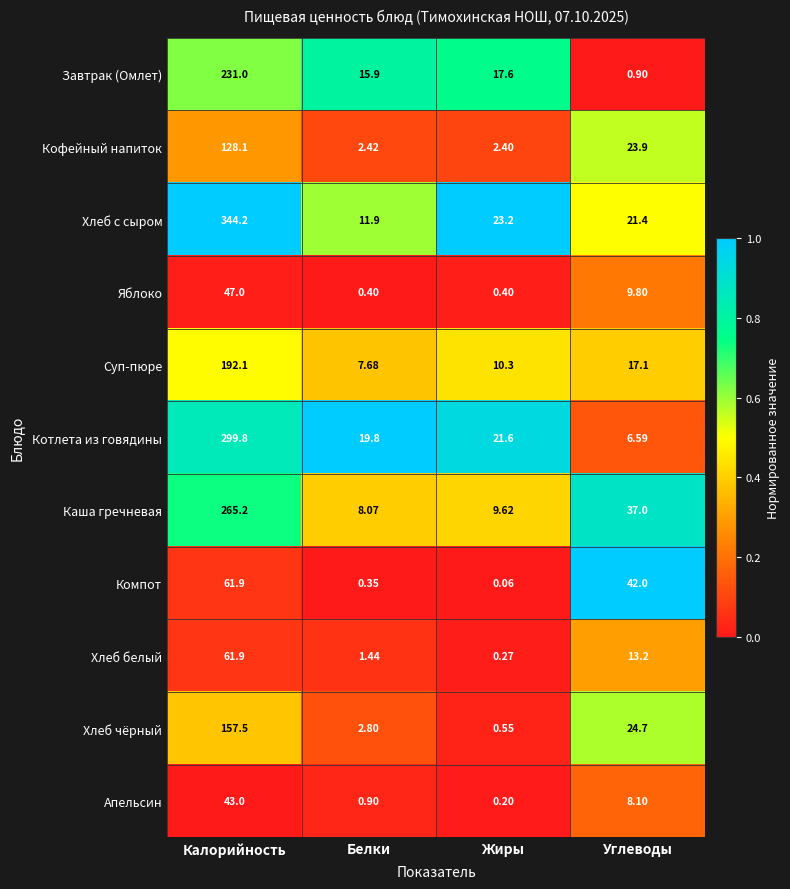

At which label does Хлеб белый first exceed 13?

Калорийность